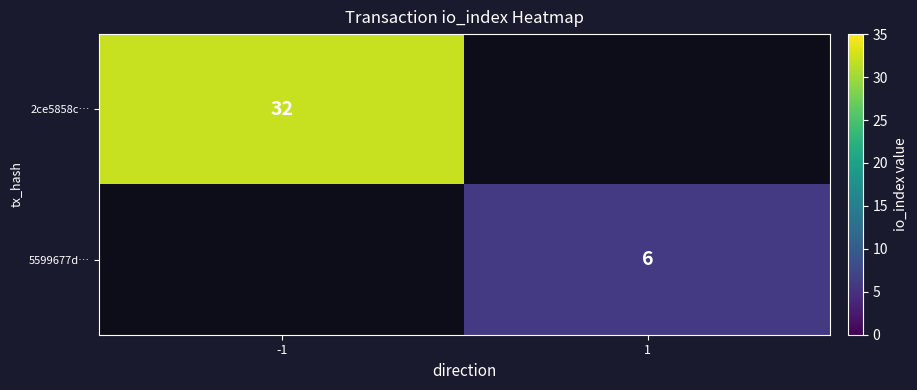

The value of 2ce5858c… at -1 is 32. True or false?

True